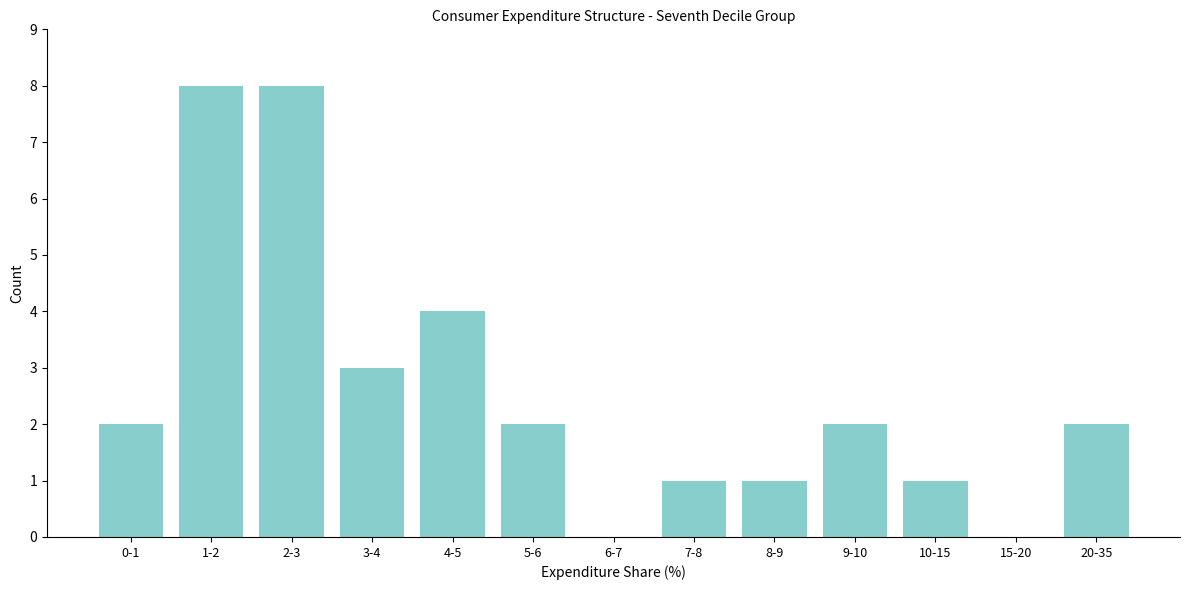

Reading right to left, what are all the values shown in this chart?

20-35=2	15-20=0	10-15=1	9-10=2	8-9=1	7-8=1	6-7=0	5-6=2	4-5=4	3-4=3	2-3=8	1-2=8	0-1=2